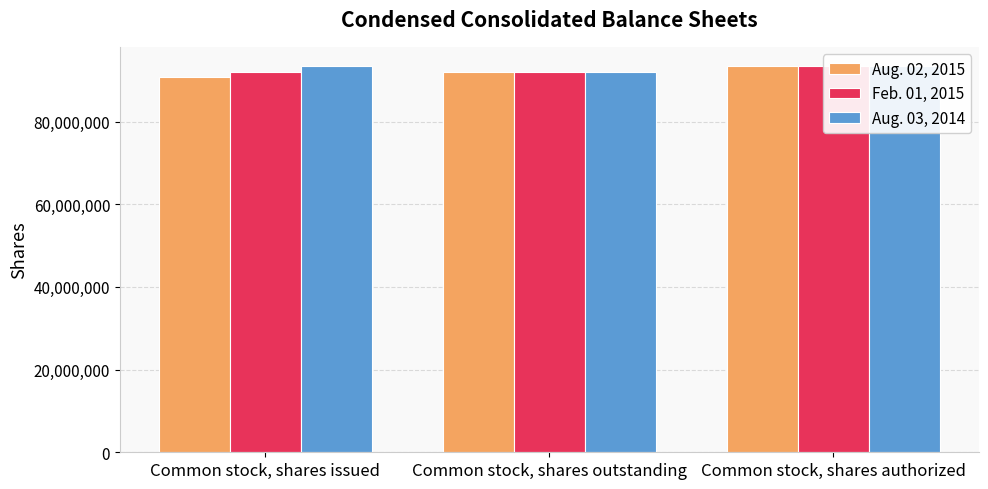

What is the greatest value displayed?

93414000